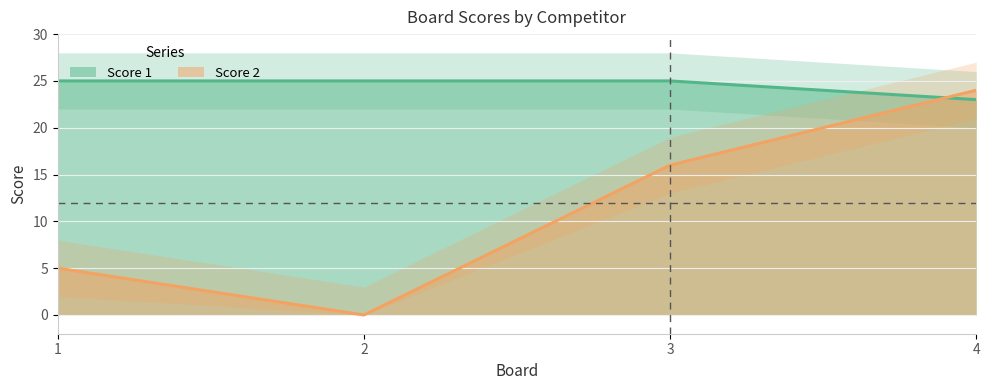

At which category does the chart reach its peak across all series?

1